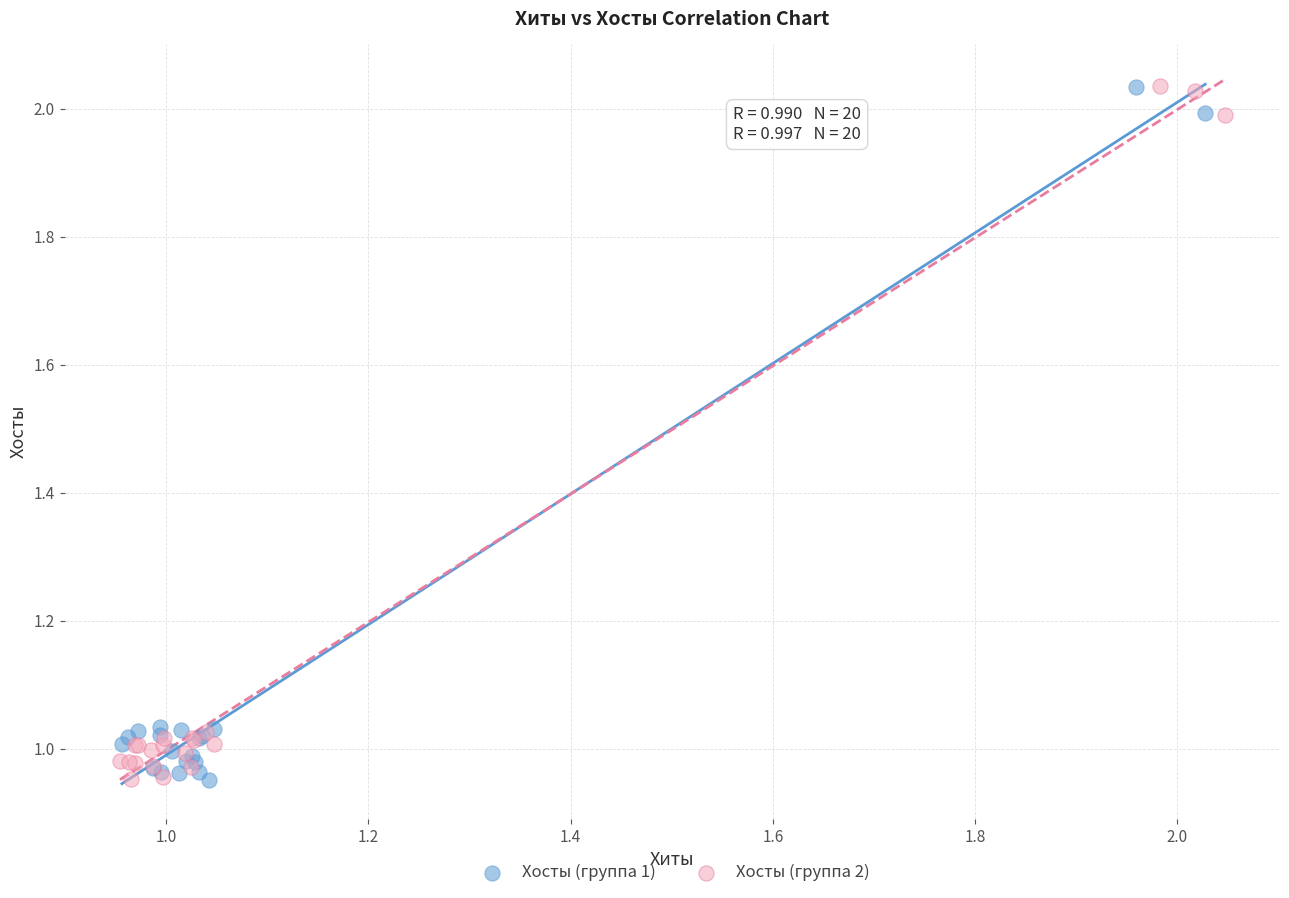

What are all the series names shown in the legend?

Хосты (группа 1), Хосты (группа 2)